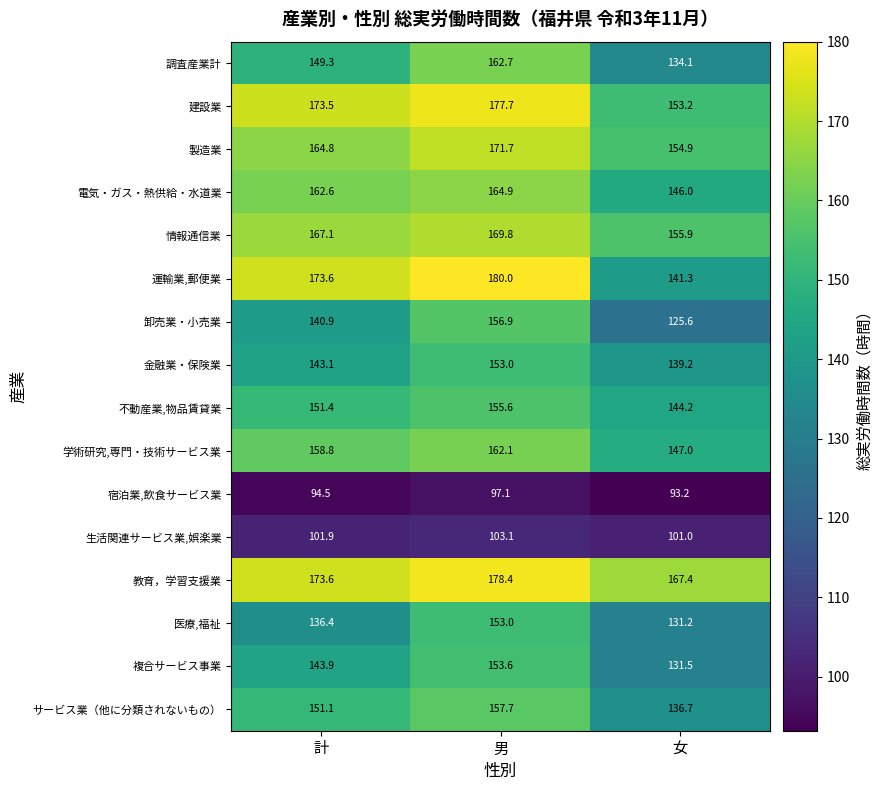

How many values in the 医療,福祉 series exceed 136?

2